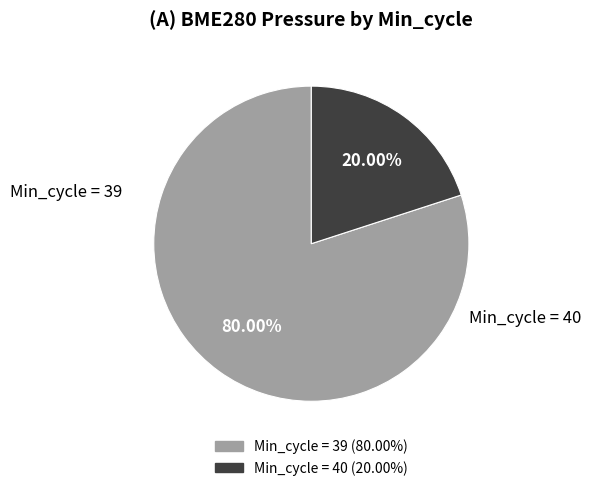

Is there any slice that represents more than half of the pie?

Yes